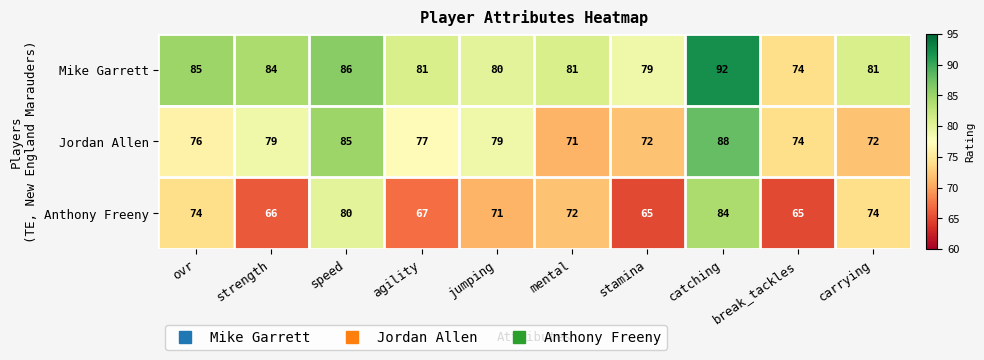

What is the difference between the maximum and minimum values in the Jordan Allen series?

17